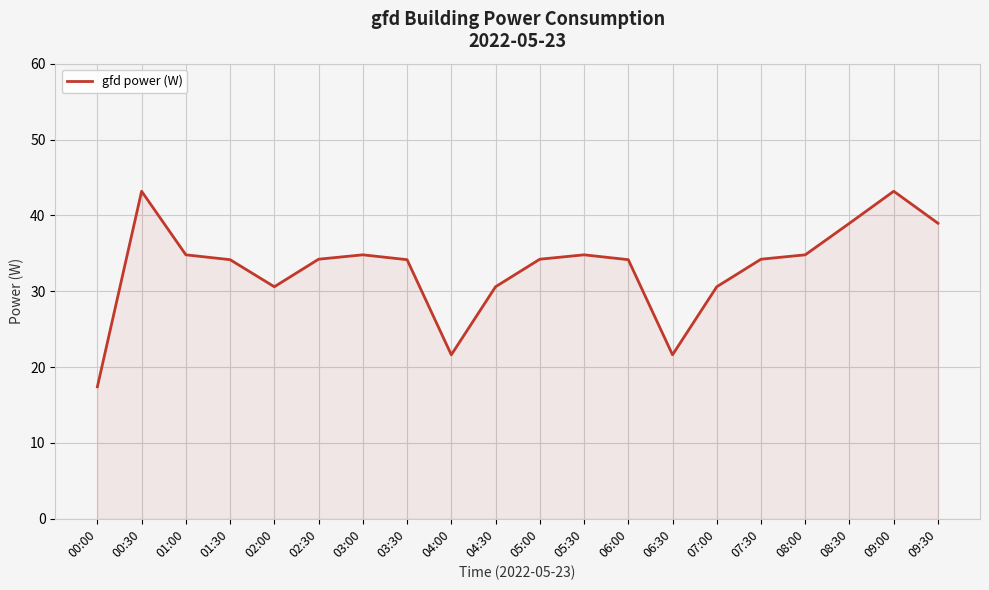

Does the chart display data point markers on the line(s)?

No